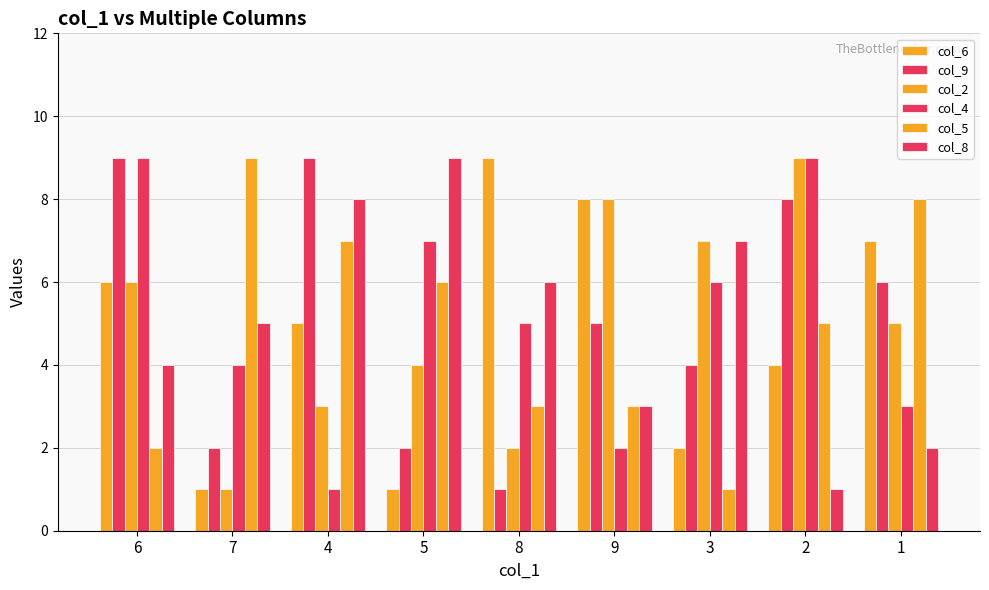

The value of col_8 at 1 is 1. True or false?

False